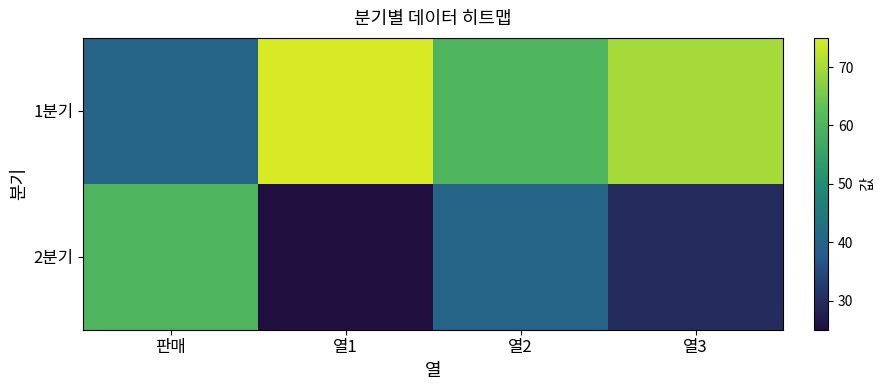

What is the minimum value shown in the chart?

25